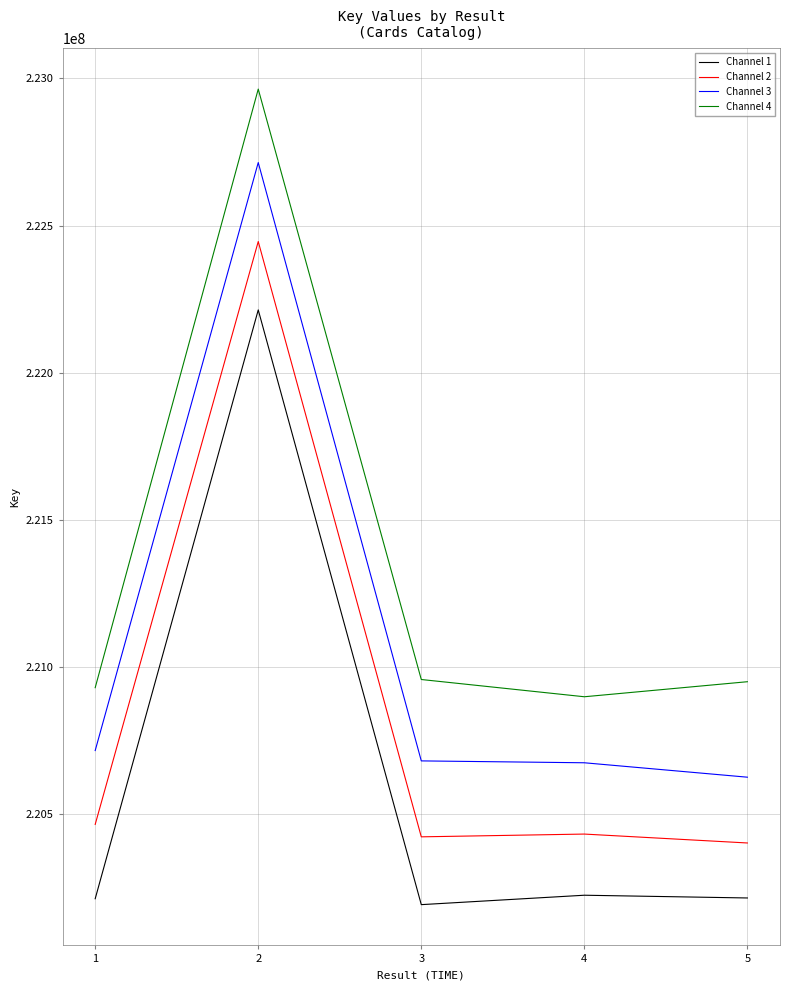

How many interior local valleys does the Channel 1 series have?

1